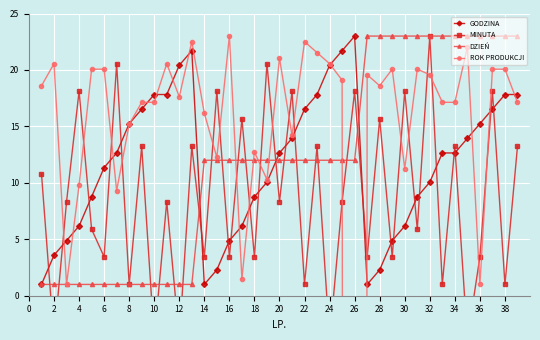

Count the number of categories in the chart.

39